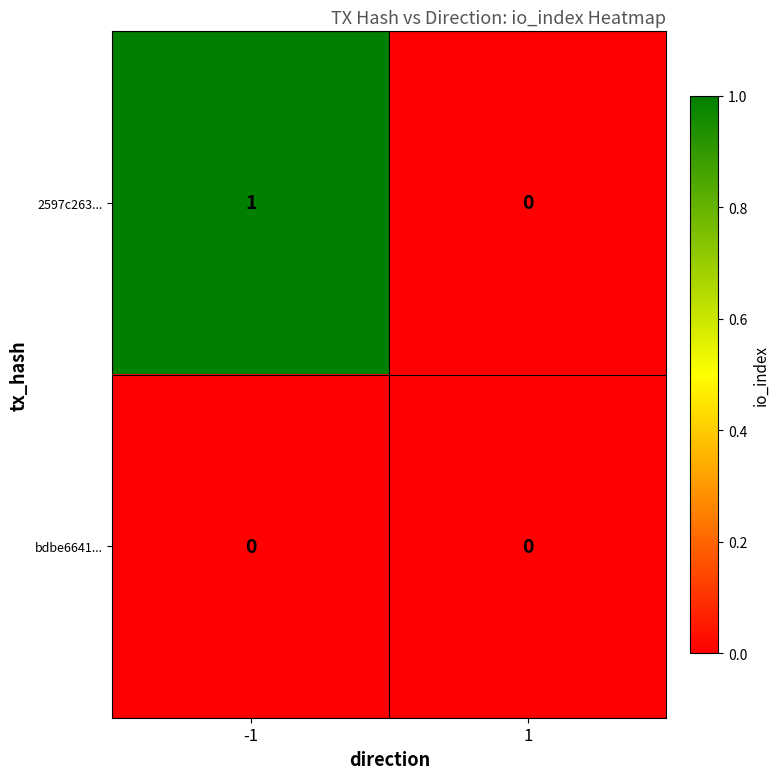

Which series has the largest total across all categories?

2597c263...